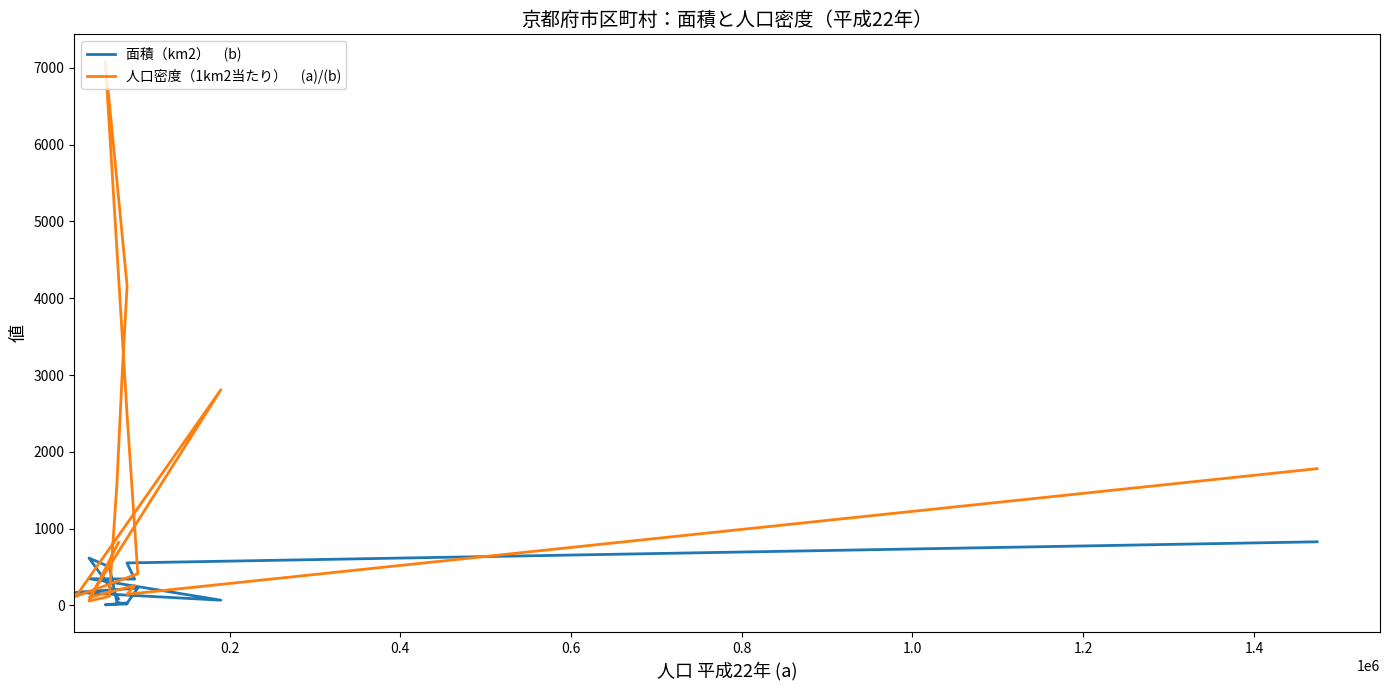

What is the total value across all series at 0.4?

601.4